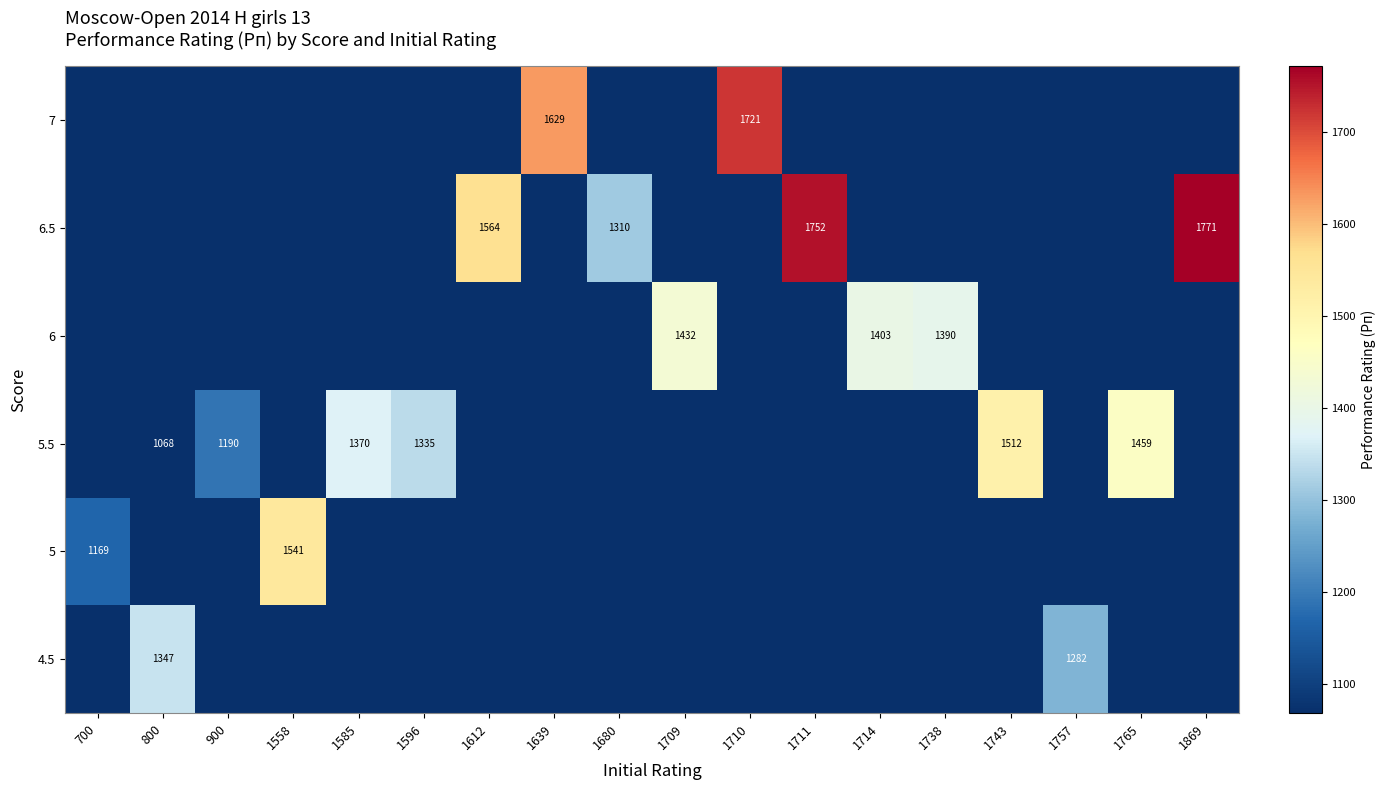

What is the total value across all series at 1709?

1432